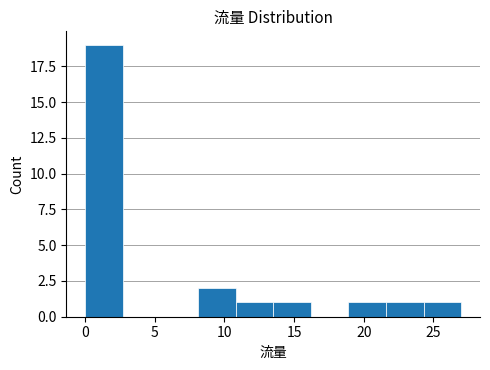

Reading left to right, list every bar in this chart as the range it spans on the x-axis followed by its height. Neither the bar edges nor the heights are printed on the chart, so give them approximately, as read against the axes.

0.0 to 2.7: 19
2.7 to 5.4: 0
5.4 to 8.1: 0
8.1 to 10.8: 2
10.8 to 13.5: 1
13.5 to 16.2: 1
16.2 to 18.9: 0
18.9 to 21.6: 1
21.6 to 24.3: 1
24.3 to 27.0: 1